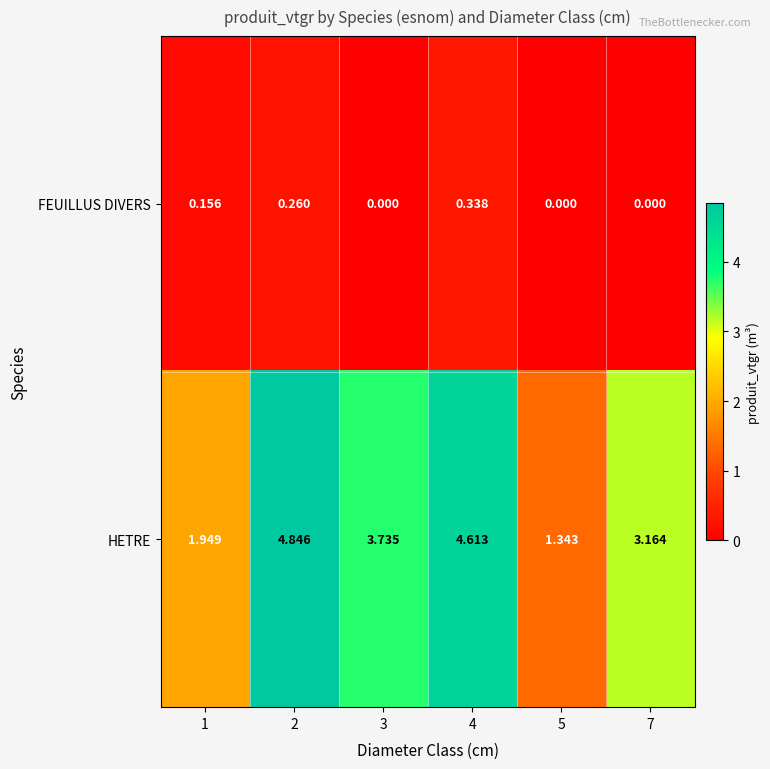

Which series has the largest range (max minus min)?

HETRE